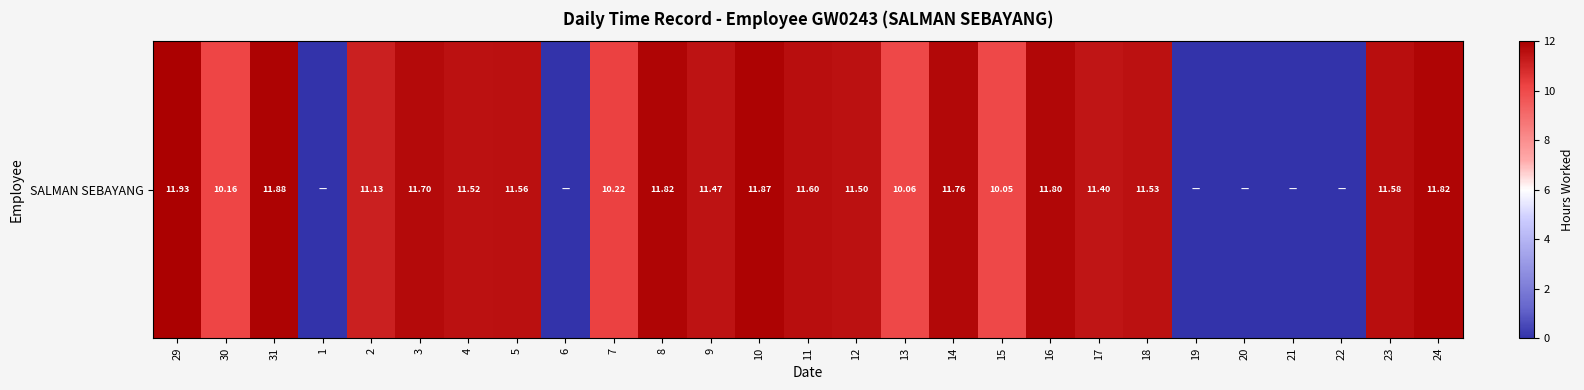

The chart shows a value of 11.5 at 4. True or false?

True